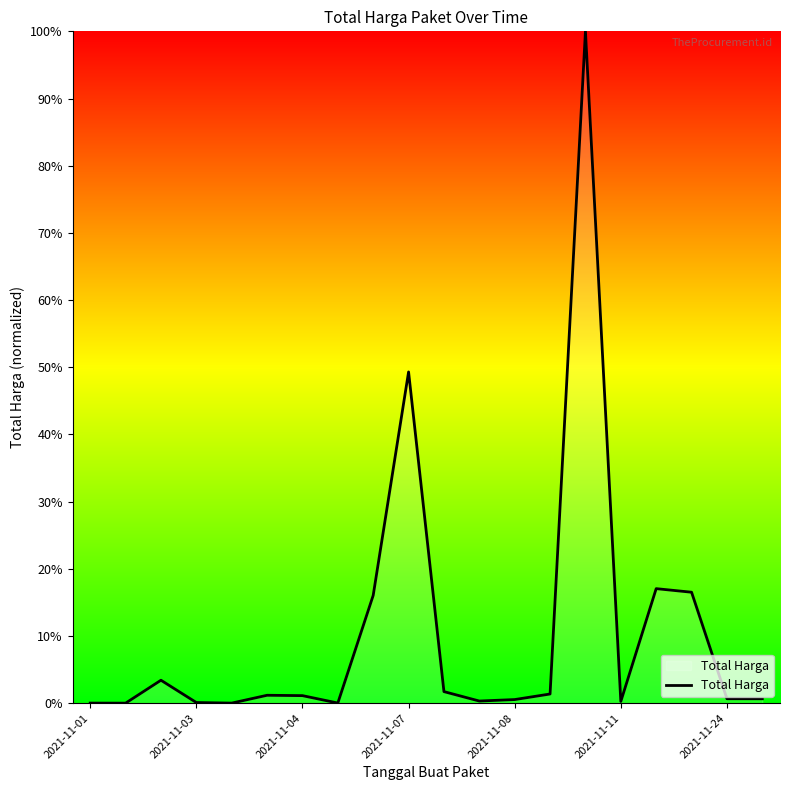

What is the greatest value displayed?

100.0